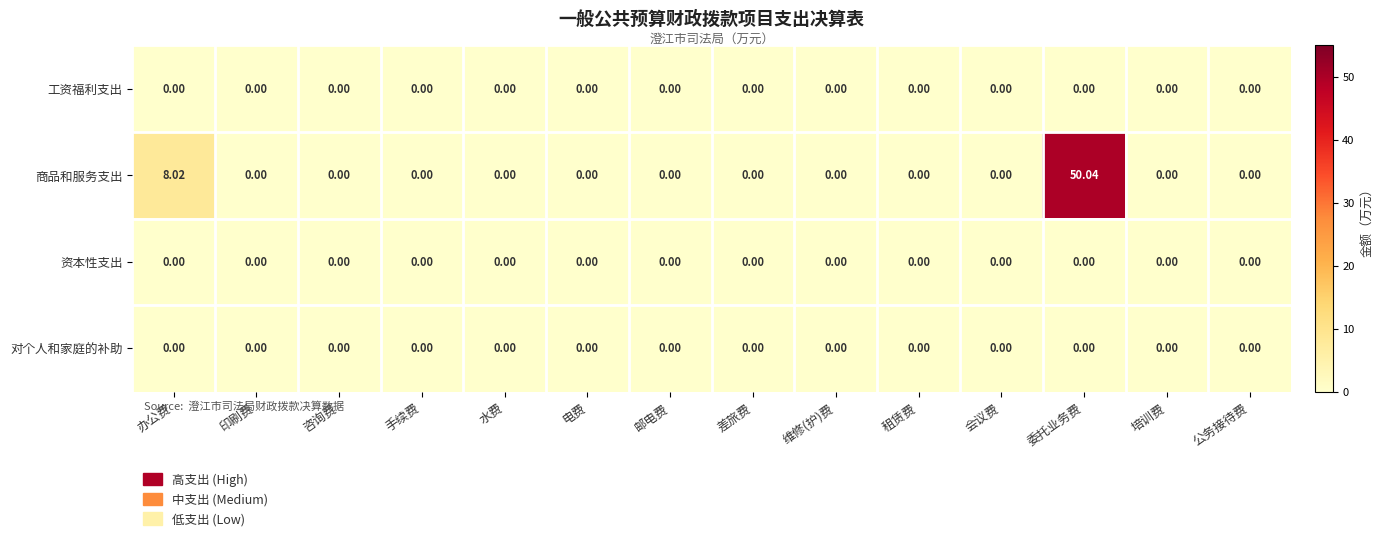

Which series has the largest total across all categories?

商品和服务支出